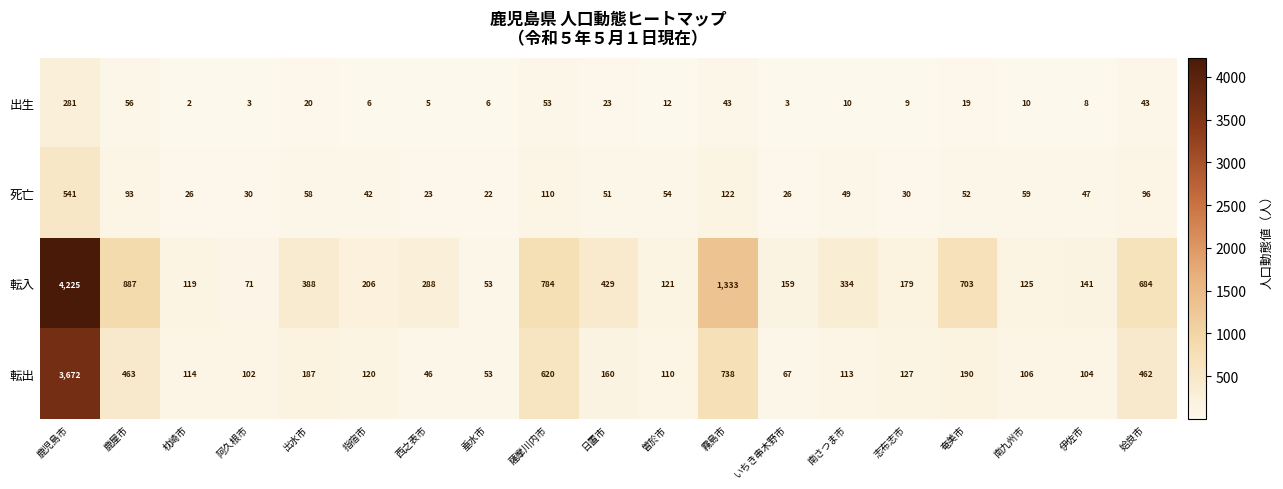

What is the minimum value shown in the chart?

2